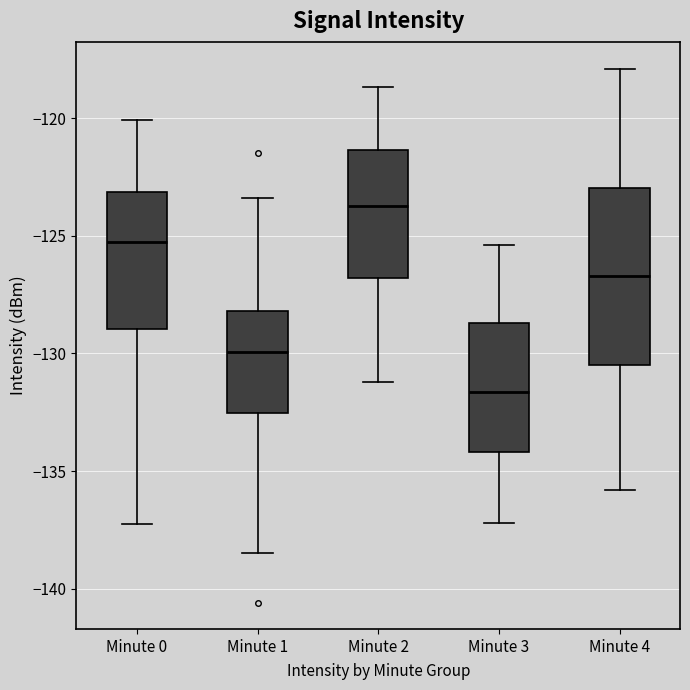

Which box is the tallest, from its lower edge to its upper edge?

Minute 4